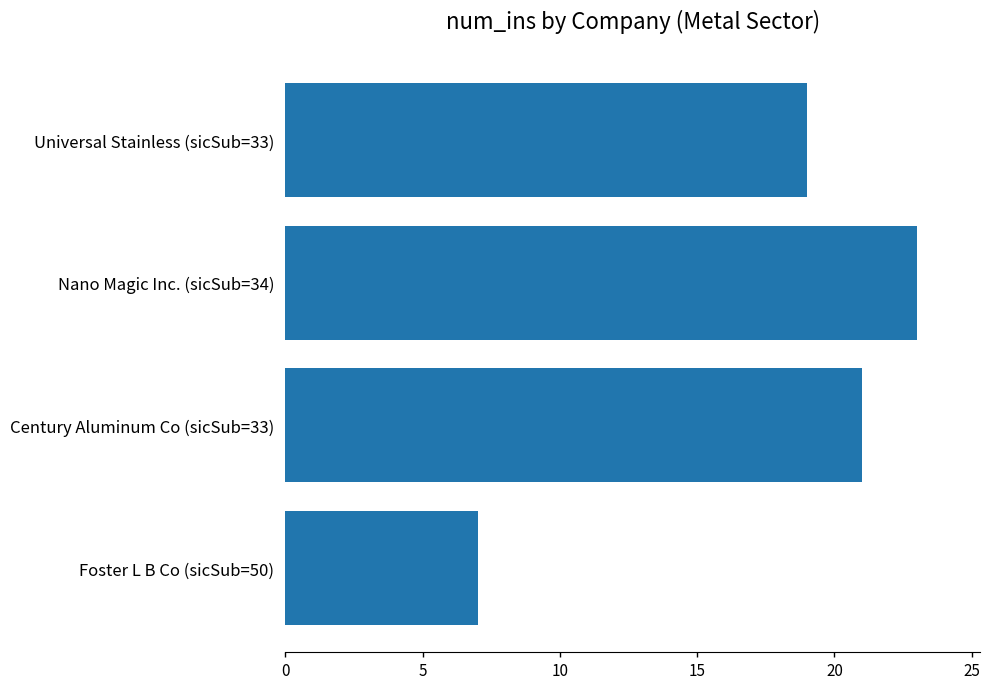

List the labels in order of value, smallest first.

Foster L B Co (sicSub=50), Universal Stainless (sicSub=33), Century Aluminum Co (sicSub=33), Nano Magic Inc. (sicSub=34)